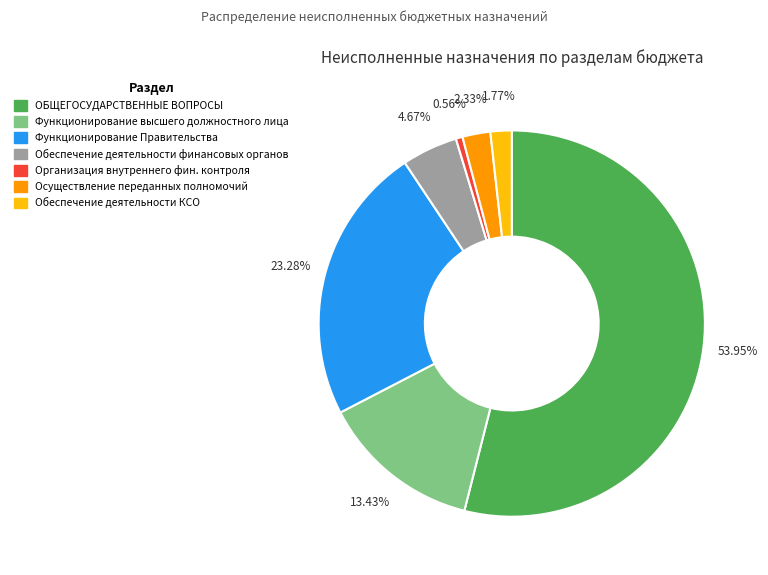

Is there any slice that represents more than half of the pie?

Yes